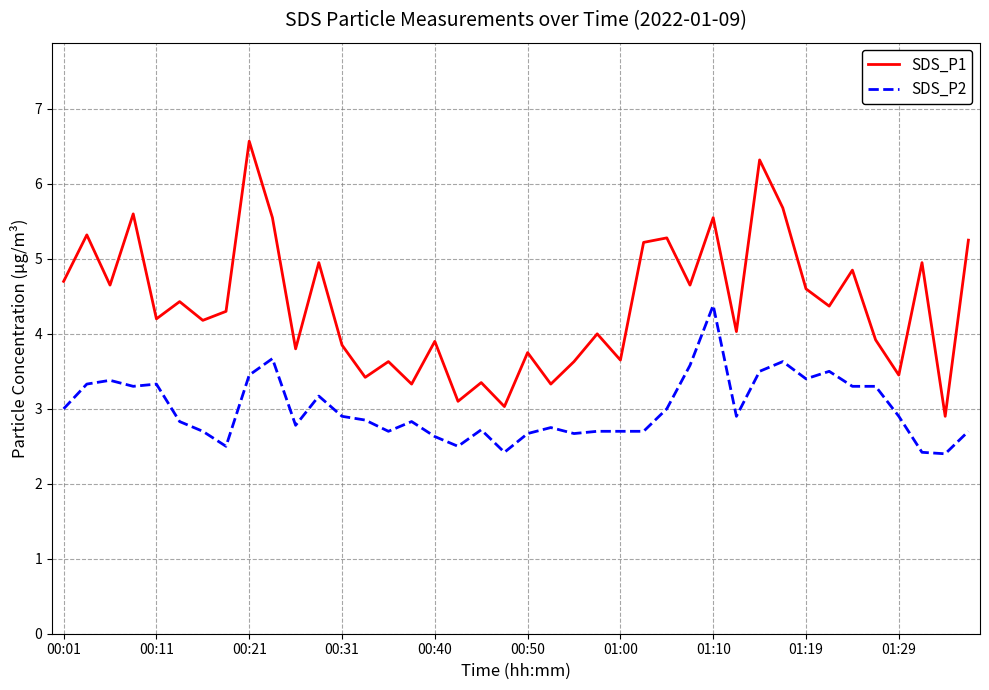

Rank the series by their average value, from highest to lowest.

SDS_P1, SDS_P2